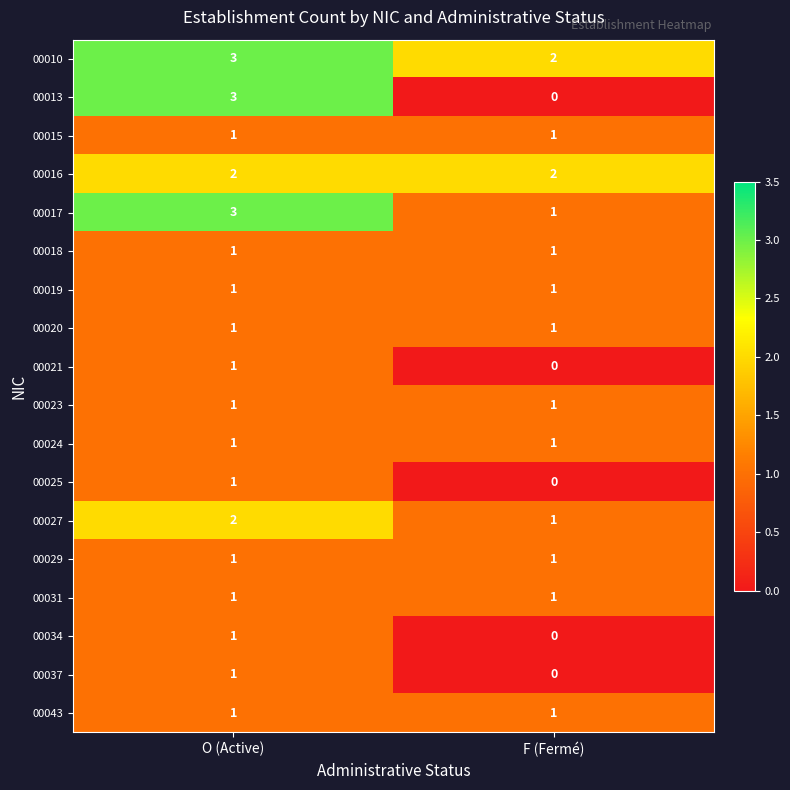

What is the greatest value displayed?

3